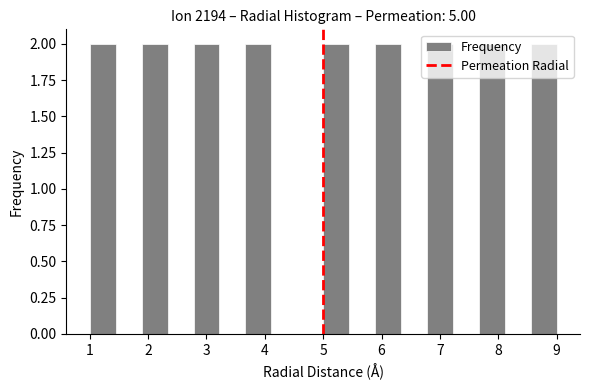

How tall is the bar that spans 2.8 to 3.2 on the x-axis? Neither the bar edges nor the heights are printed on the chart, so give them approximately, as read against the axes.

2